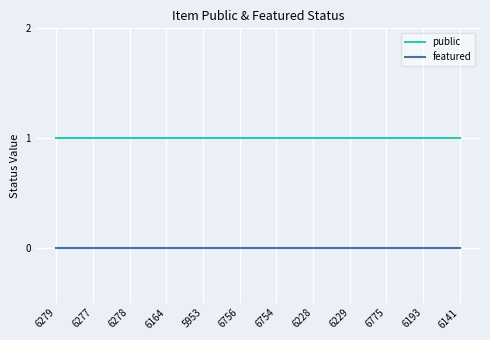

True or false: public has a value of 0 at 6756.

False